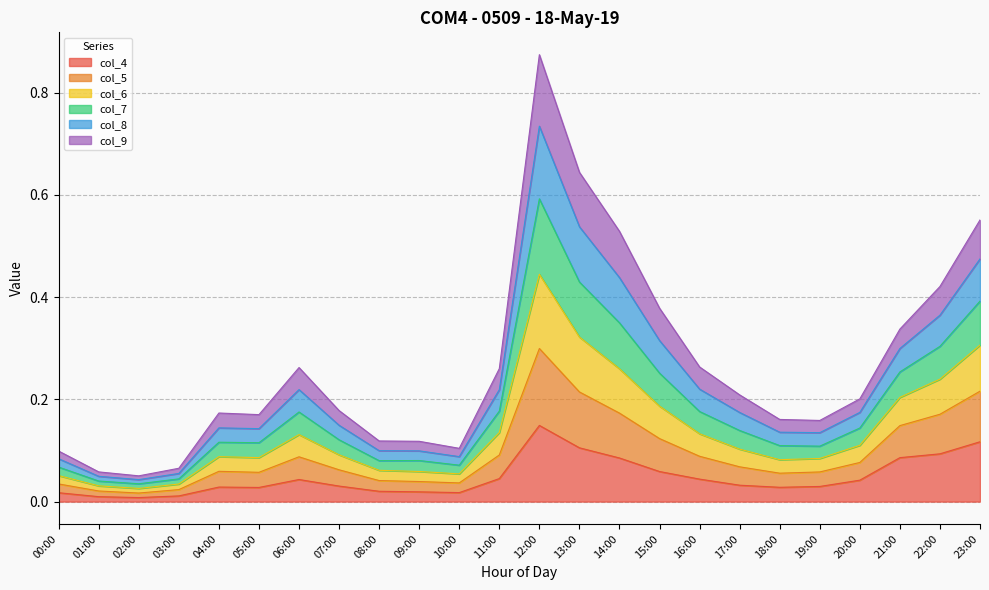

The col_4 series shows 0.3 at 12:00. True or false?

False